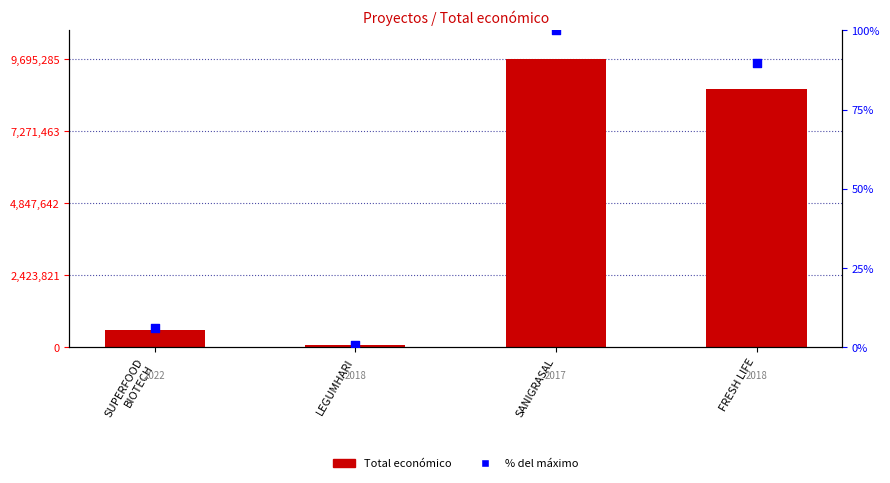

At how many categories does at least one series exceed 6028437?

2